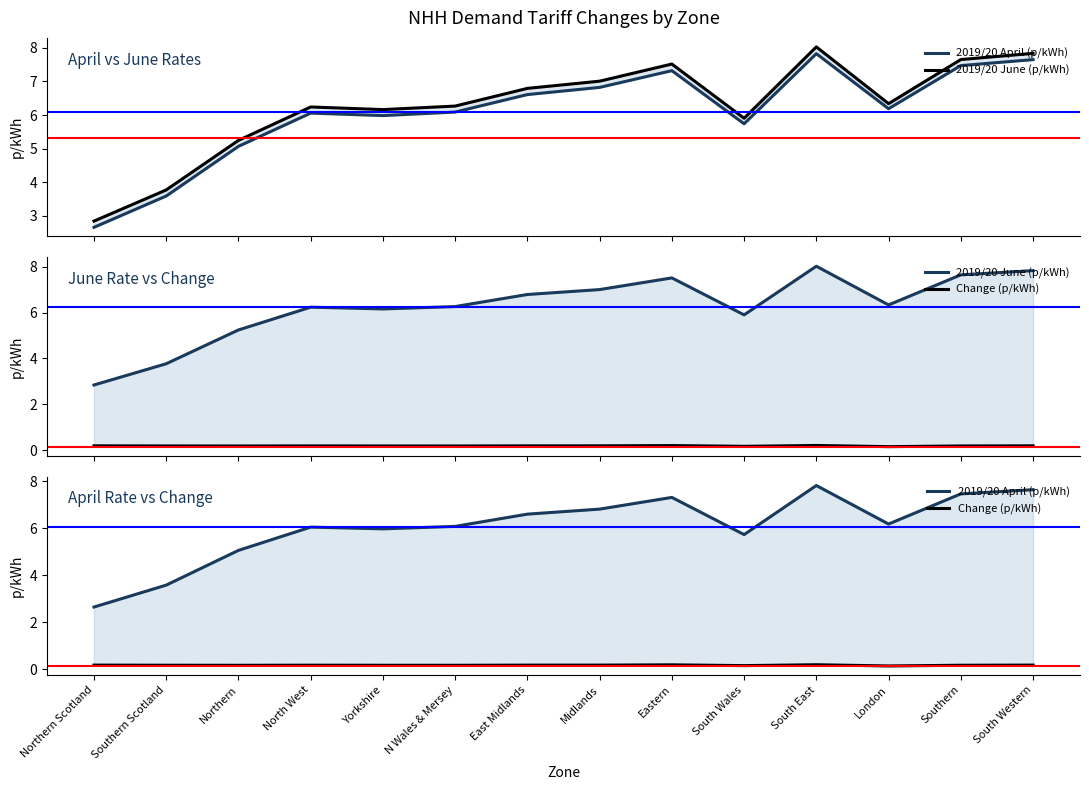

At which label does 2019/20 June (p/kWh) reach its minimum?

Northern Scotland